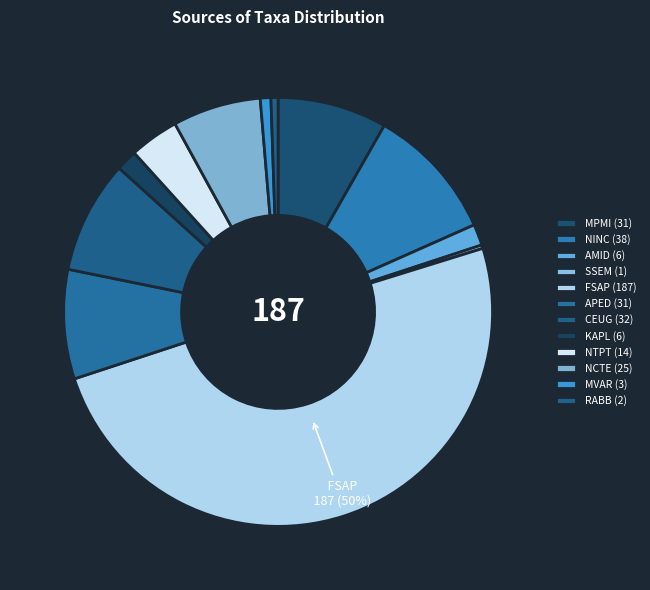

Is it true that MVAR is 1% of the pie?

True